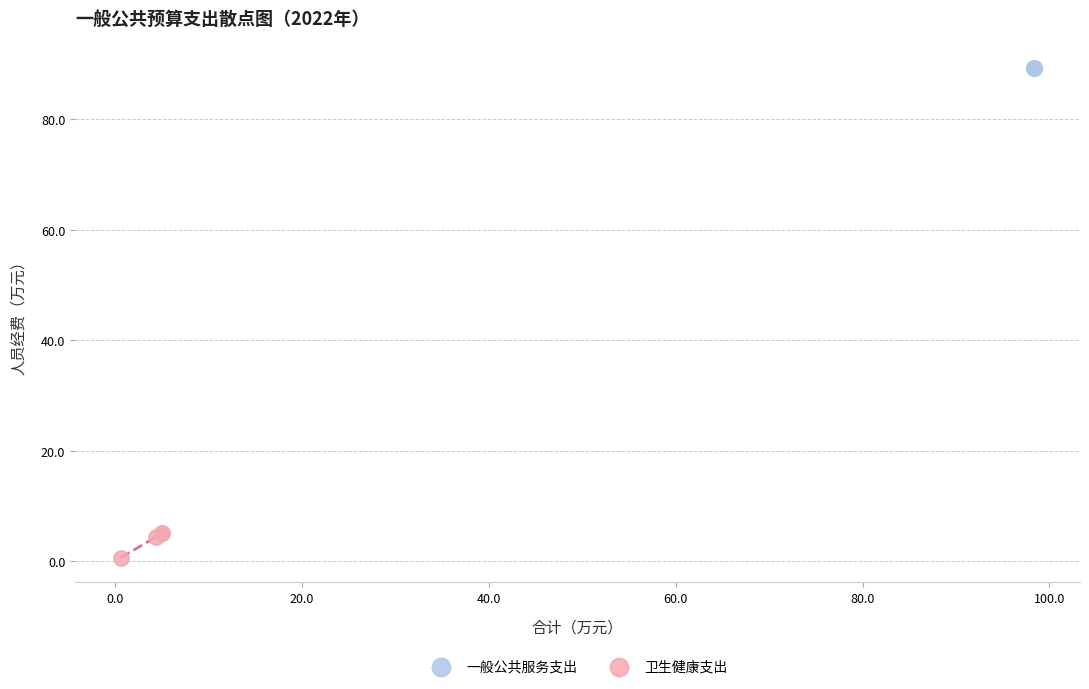

Which series contains the highest Y value?

一般公共服务支出